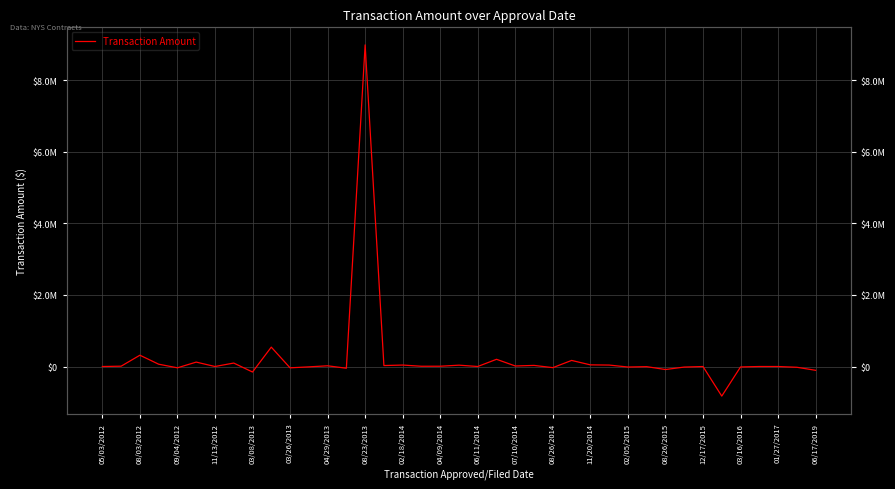

How many distinct data groups are displayed?

1